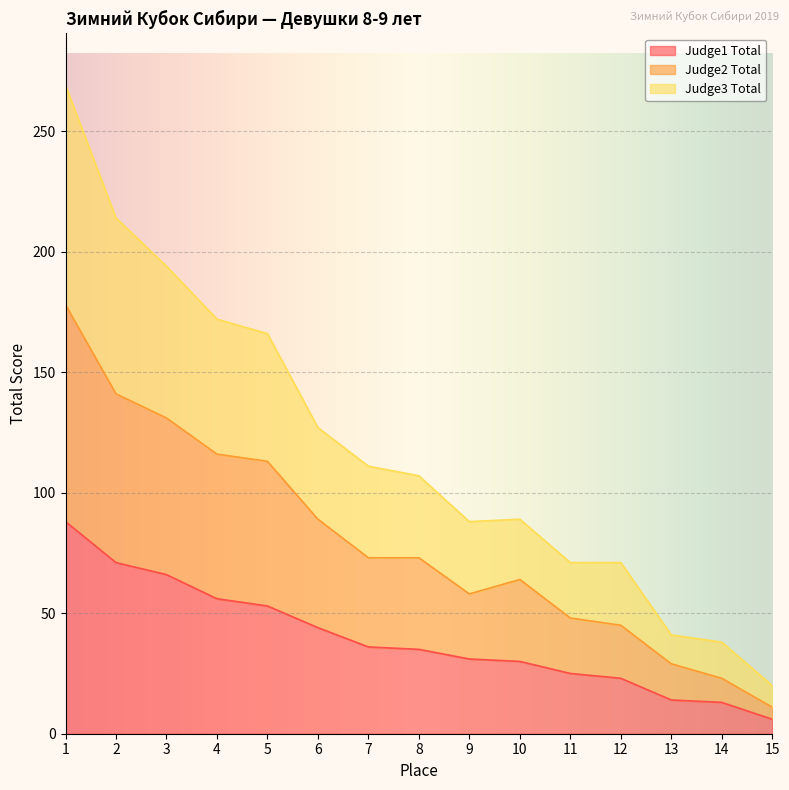

Which series has the widest spread of values?

Judge3 Total